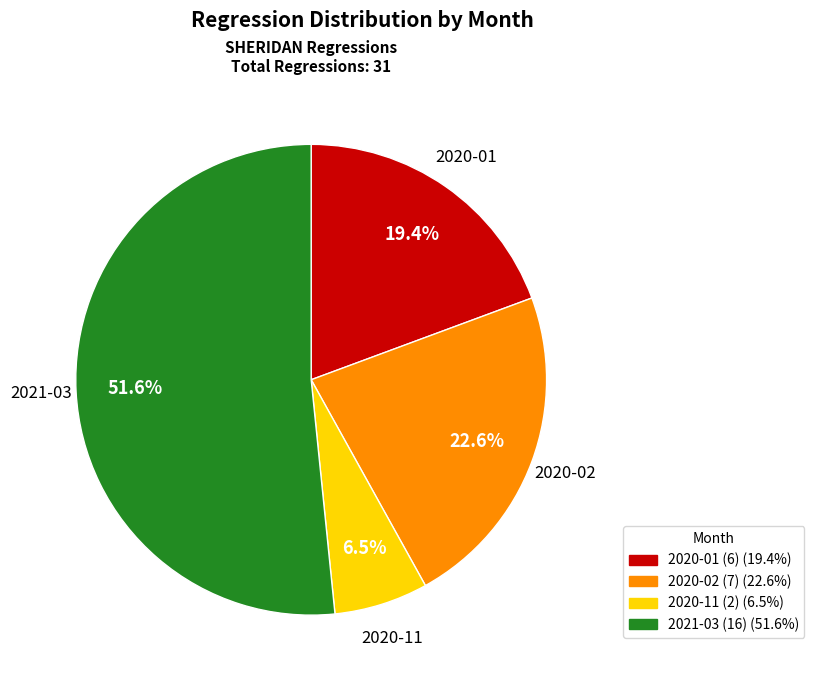

To the nearest percent, what is the average slice percentage?

25%